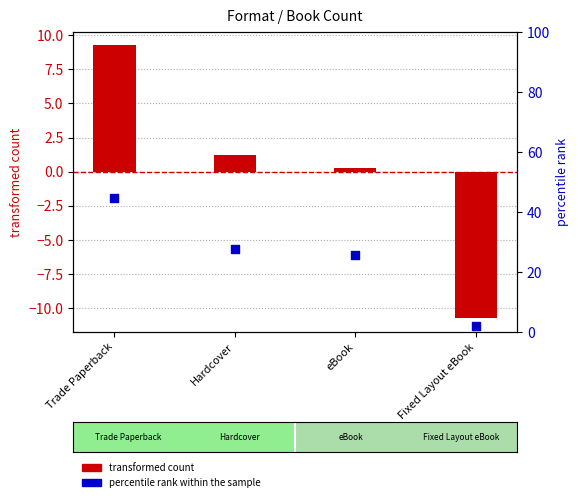

Which series contains the lowest Y value?

transformed count